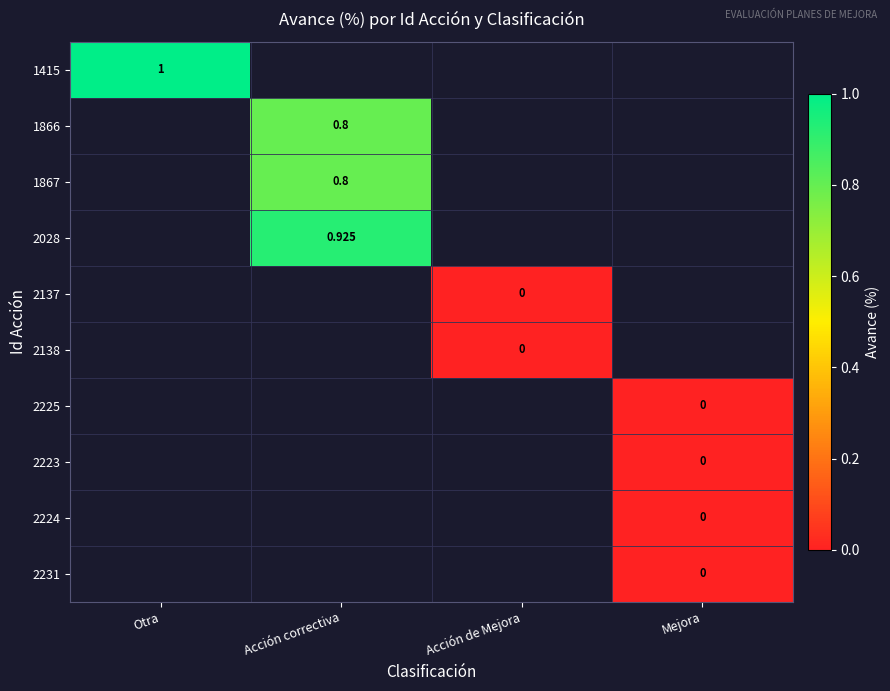

At how many categories does at least one series exceed 0?

2